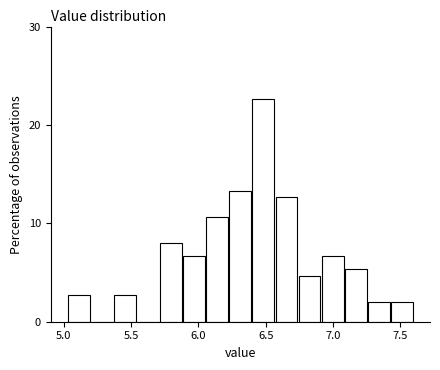

Read against the x-axis, roughly where is the centre of the tallest bar?

6.50